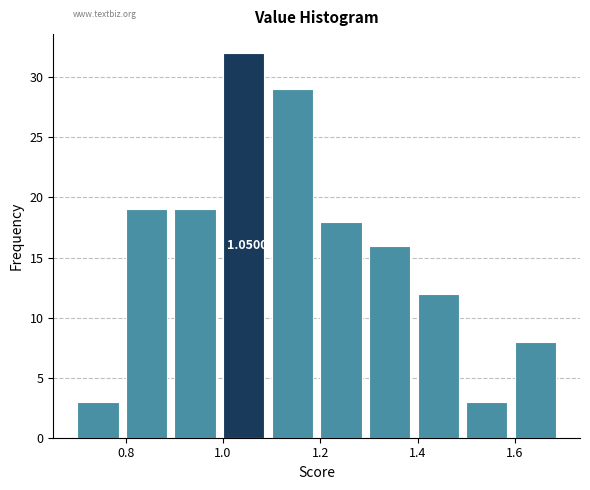

Over which range of the x-axis is the bar tallest?

1.0 to 1.1